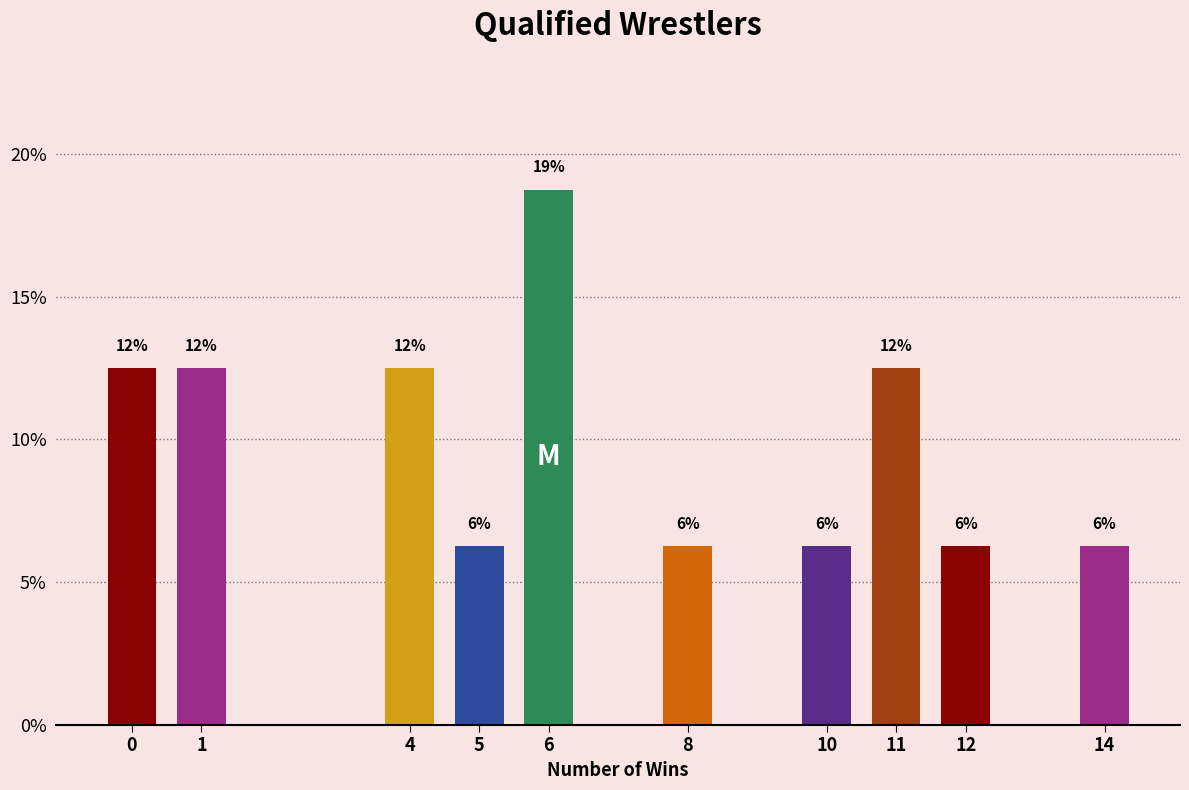

Does the chart contain any negative values?

No